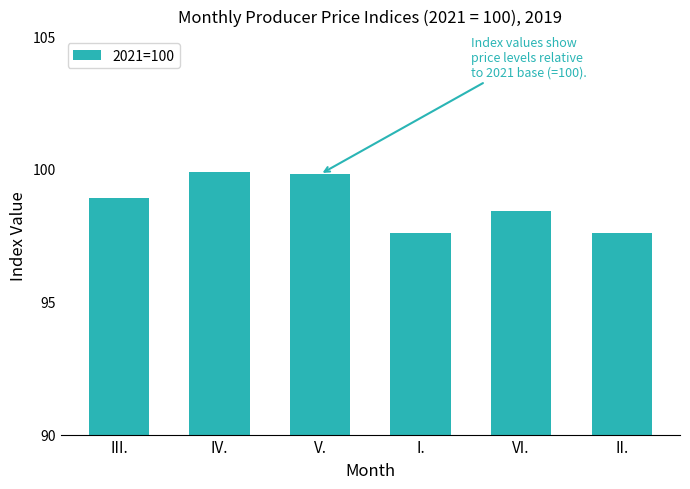

Read the value at III..

98.9